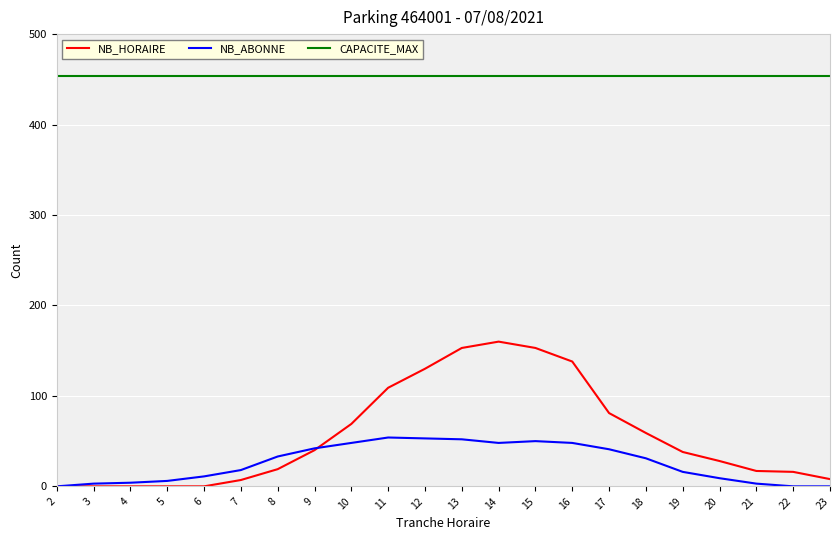

Is the value of CAPACITE_MAX at 17 greater than the value of NB_HORAIRE at 12?

Yes